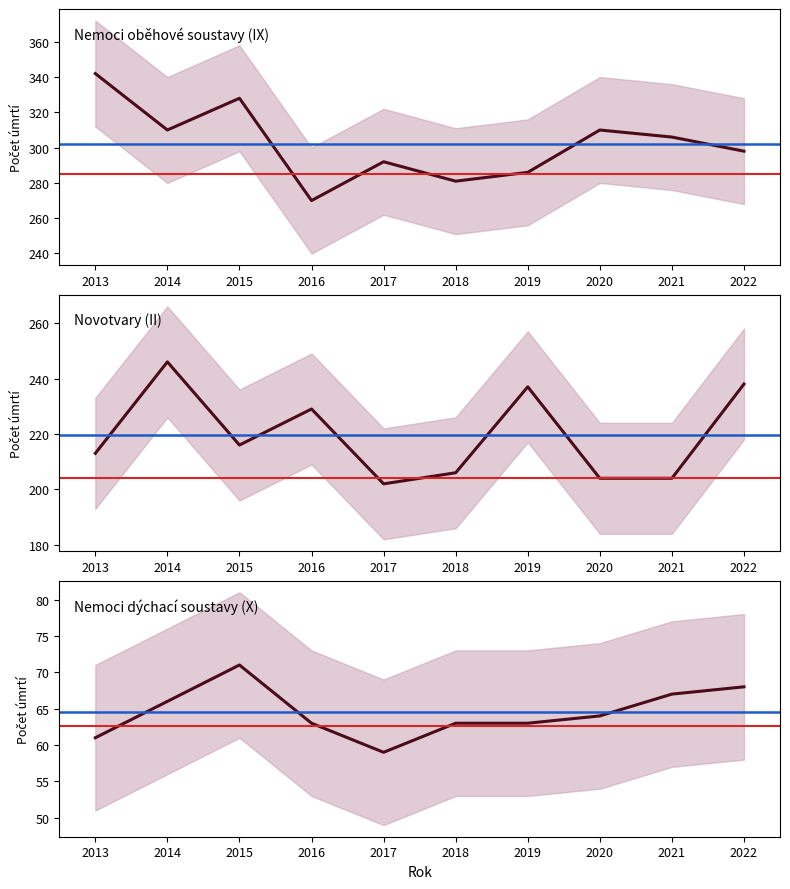

How many interior local peaks does the Novotvary (II) series have?

3